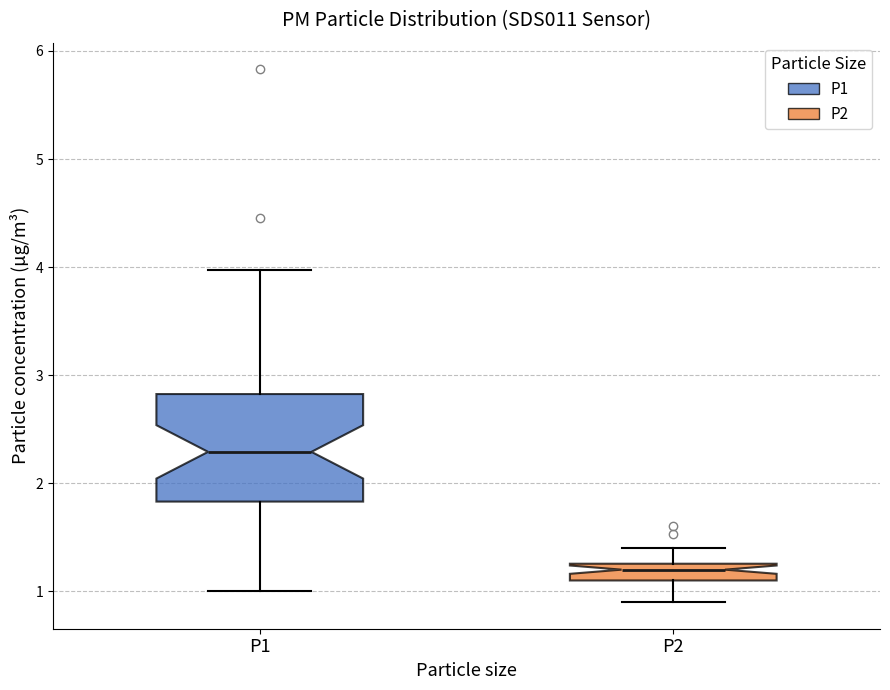

Which box is the tallest, from its lower edge to its upper edge?

P1